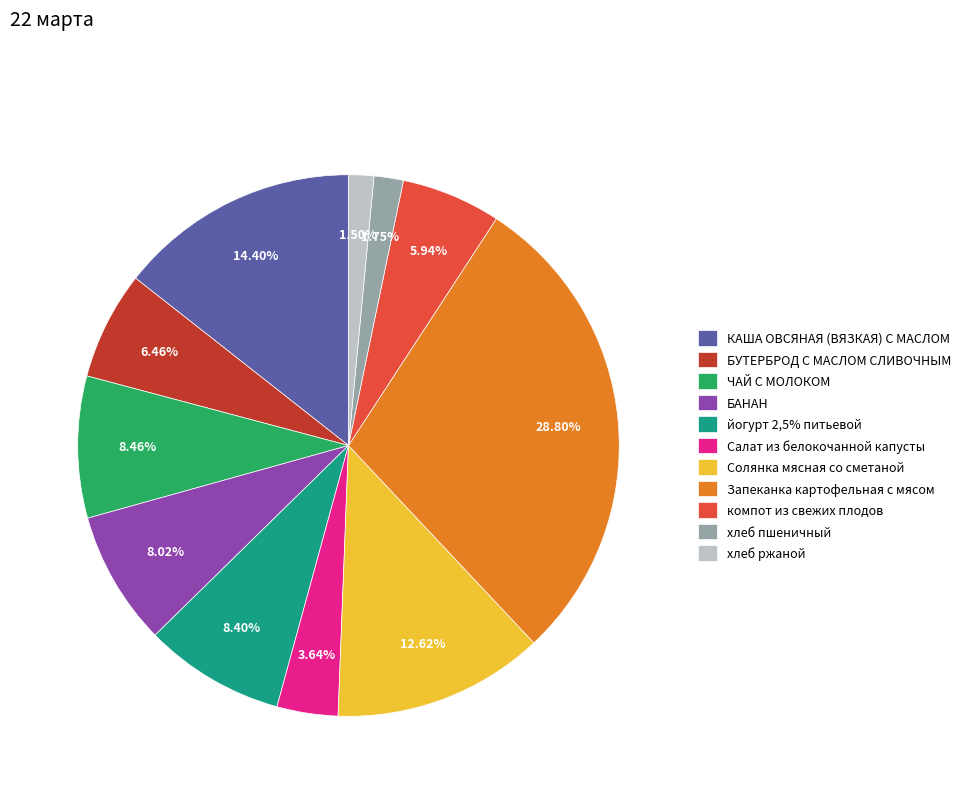

Does any single category account for the majority?

No